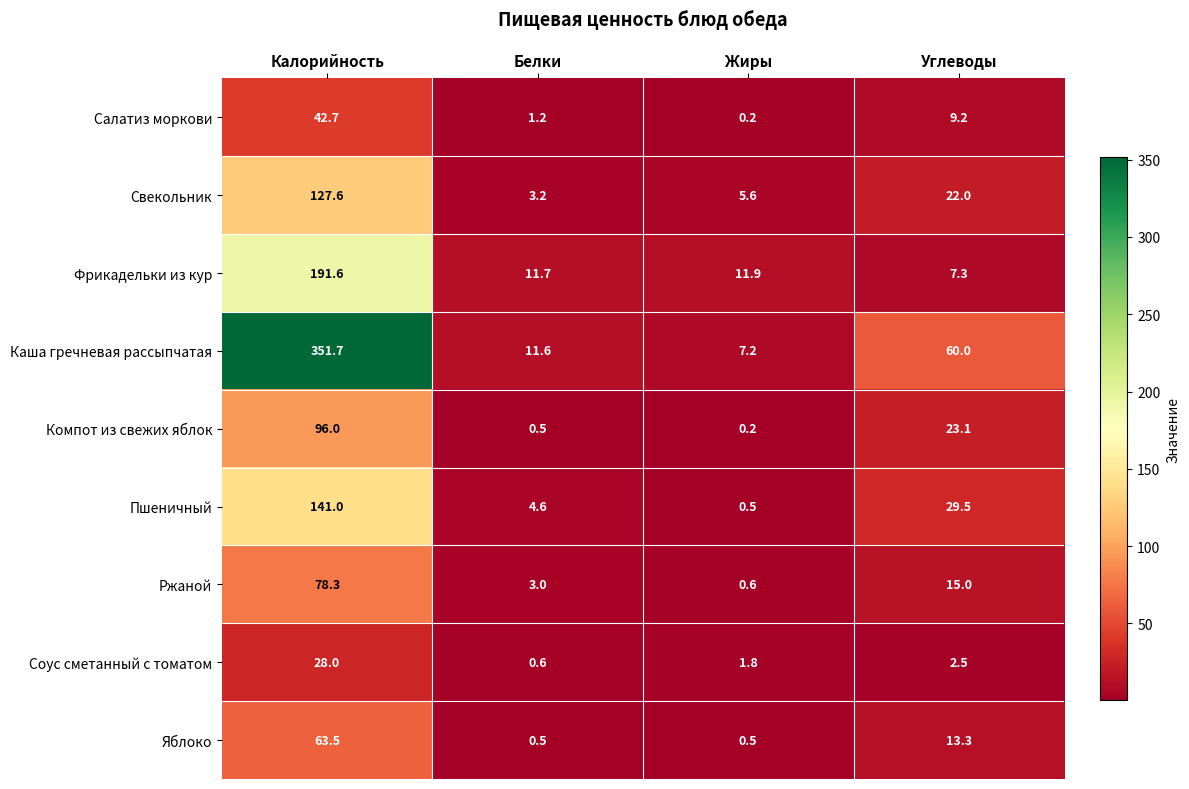

Between Белки and Жиры, which series saw the biggest shift?

Каша гречневая рассыпчатая